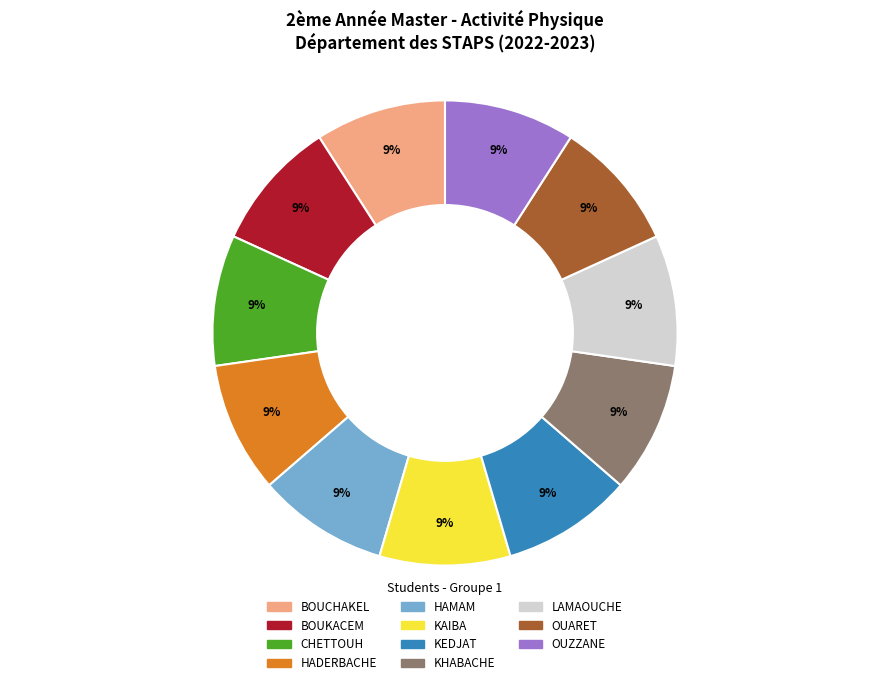

True or false: HADERBACHE accounts for 1% of the total.

False